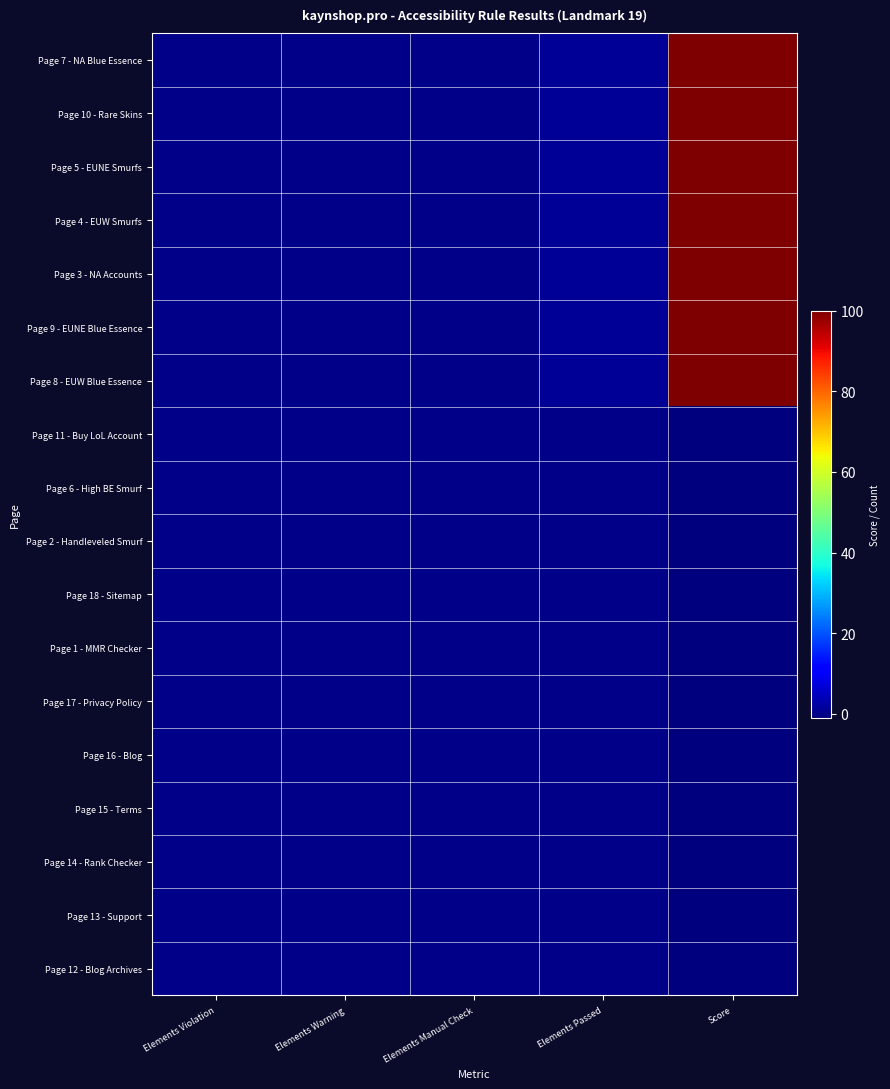

Reading left to right, list all the values displayed in this chart.

Page 7 - NA Blue Essence: Elements Violation=0	Elements Warning=0	Elements Manual Check=0	Elements Passed=1	Score=100
Page 10 - Rare Skins: Elements Violation=0	Elements Warning=0	Elements Manual Check=0	Elements Passed=1	Score=100
Page 5 - EUNE Smurfs: Elements Violation=0	Elements Warning=0	Elements Manual Check=0	Elements Passed=1	Score=100
Page 4 - EUW Smurfs: Elements Violation=0	Elements Warning=0	Elements Manual Check=0	Elements Passed=1	Score=100
Page 3 - NA Accounts: Elements Violation=0	Elements Warning=0	Elements Manual Check=0	Elements Passed=1	Score=100
Page 9 - EUNE Blue Essence: Elements Violation=0	Elements Warning=0	Elements Manual Check=0	Elements Passed=1	Score=100
Page 8 - EUW Blue Essence: Elements Violation=0	Elements Warning=0	Elements Manual Check=0	Elements Passed=1	Score=100
Page 11 - Buy LoL Account: Elements Violation=0	Elements Warning=0	Elements Manual Check=0	Elements Passed=0	Score=-1
Page 6 - High BE Smurf: Elements Violation=0	Elements Warning=0	Elements Manual Check=0	Elements Passed=0	Score=-1
Page 2 - Handleveled Smurf: Elements Violation=0	Elements Warning=0	Elements Manual Check=0	Elements Passed=0	Score=-1
Page 18 - Sitemap: Elements Violation=0	Elements Warning=0	Elements Manual Check=0	Elements Passed=0	Score=-1
Page 1 - MMR Checker: Elements Violation=0	Elements Warning=0	Elements Manual Check=0	Elements Passed=0	Score=-1
Page 17 - Privacy Policy: Elements Violation=0	Elements Warning=0	Elements Manual Check=0	Elements Passed=0	Score=-1
Page 16 - Blog: Elements Violation=0	Elements Warning=0	Elements Manual Check=0	Elements Passed=0	Score=-1
Page 15 - Terms: Elements Violation=0	Elements Warning=0	Elements Manual Check=0	Elements Passed=0	Score=-1
Page 14 - Rank Checker: Elements Violation=0	Elements Warning=0	Elements Manual Check=0	Elements Passed=0	Score=-1
Page 13 - Support: Elements Violation=0	Elements Warning=0	Elements Manual Check=0	Elements Passed=0	Score=-1
Page 12 - Blog Archives: Elements Violation=0	Elements Warning=0	Elements Manual Check=0	Elements Passed=0	Score=-1